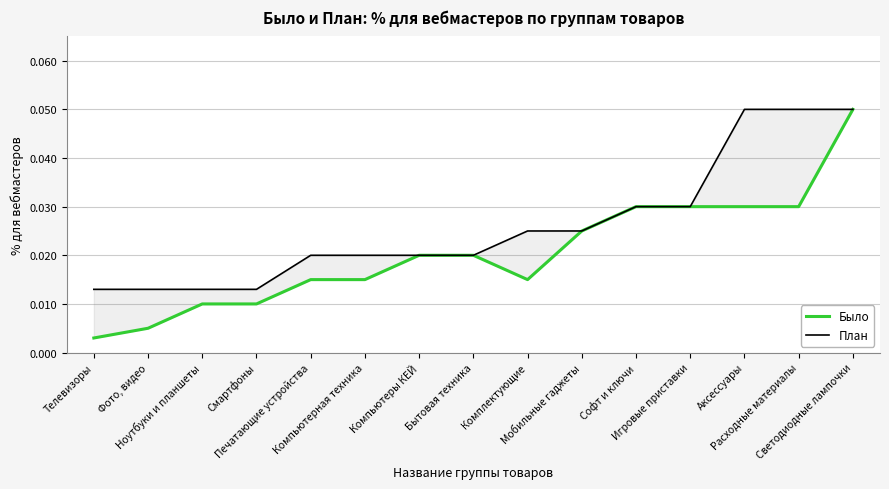

Where is the first local minimum for Было?

Комплектующие